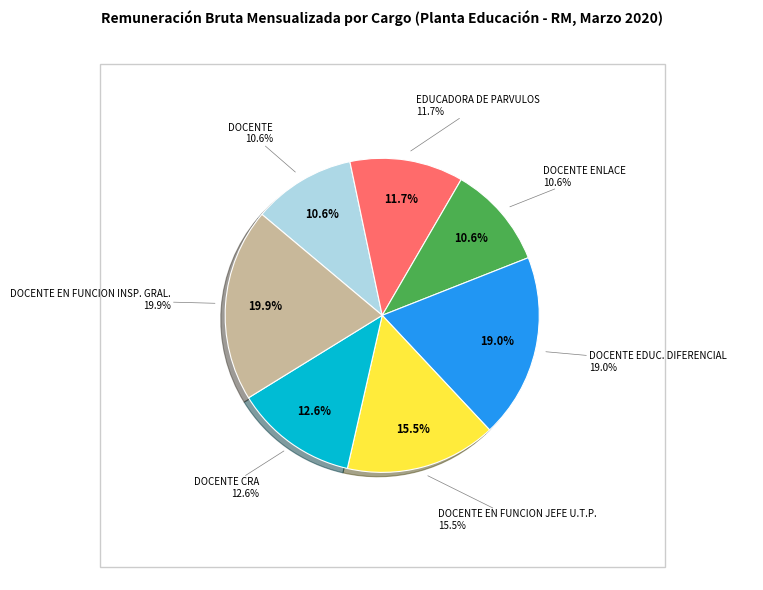

Between DOCENTE ENLACE and DOCENTE, which is larger?

DOCENTE ENLACE